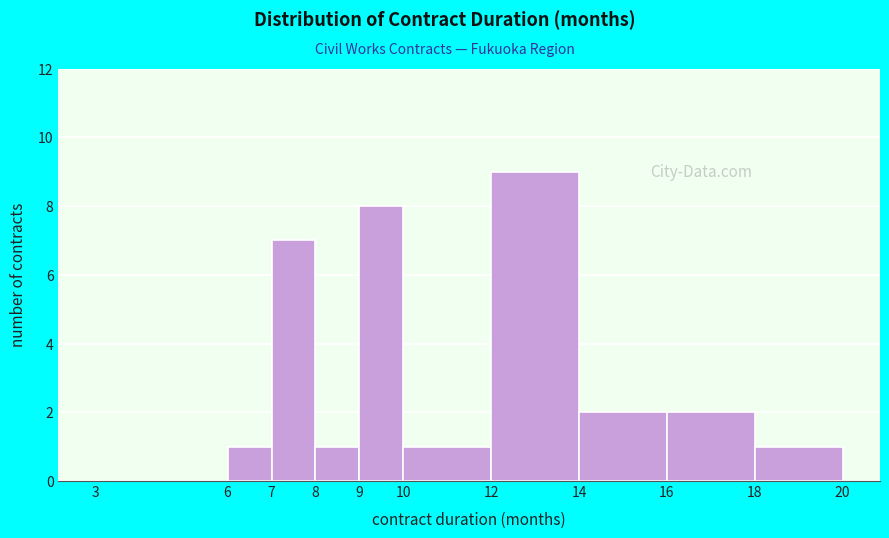

What is the height of the bar covering 7 to 8 on the x-axis? The values are not printed on the chart, so give them approximately, as read against the axis.

7